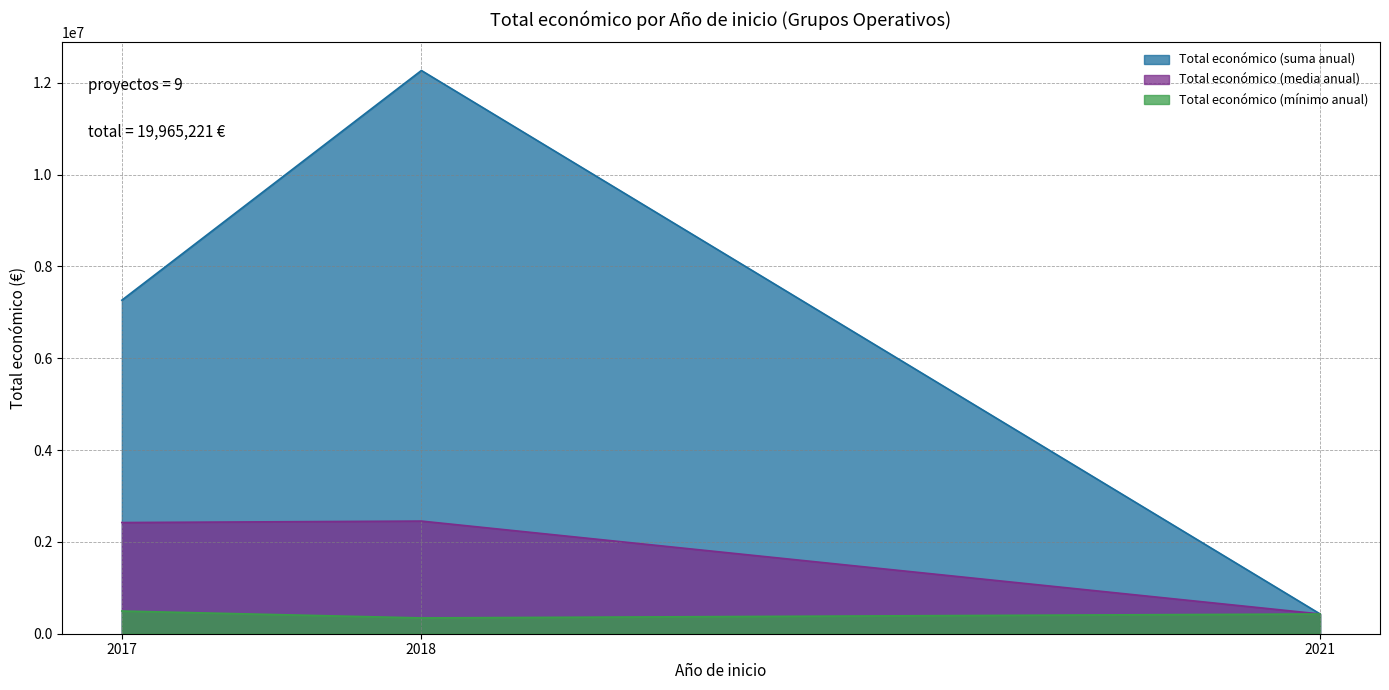

What is the maximum value shown in the chart?

12269231.0